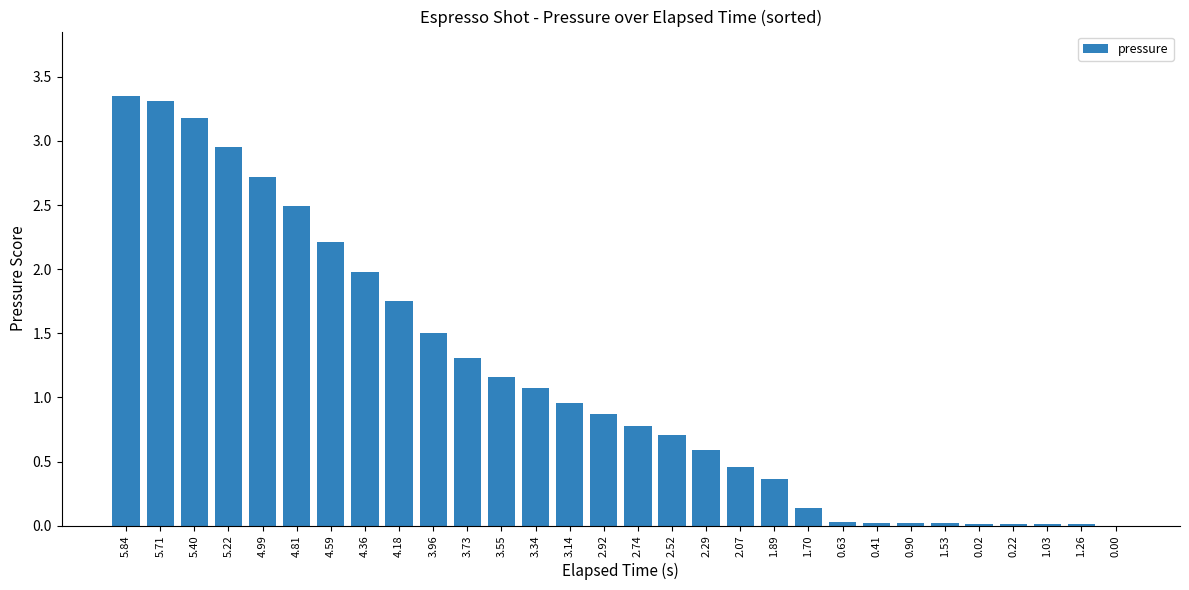

What is the sum of all values?

34.0